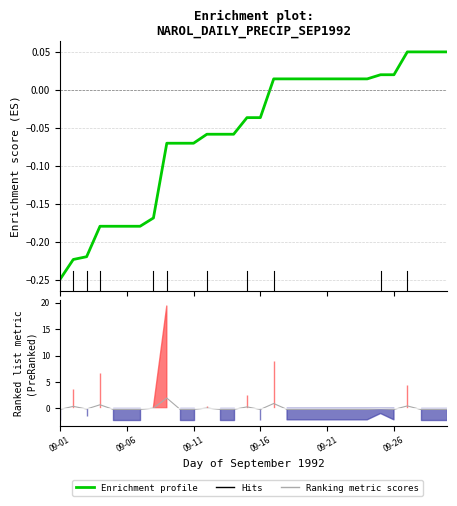

How many categories are shown in the chart?

30